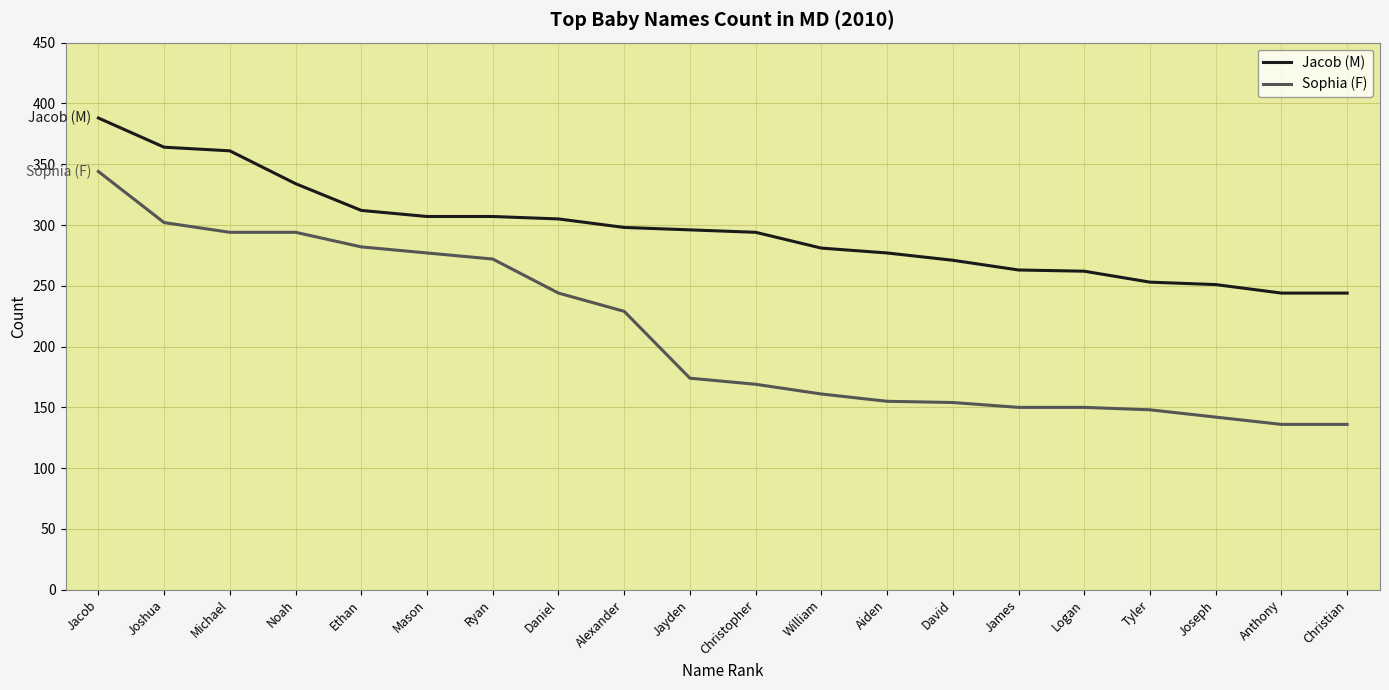

True or false: Sophia (F) and Jacob (M) intersect in this chart.

False